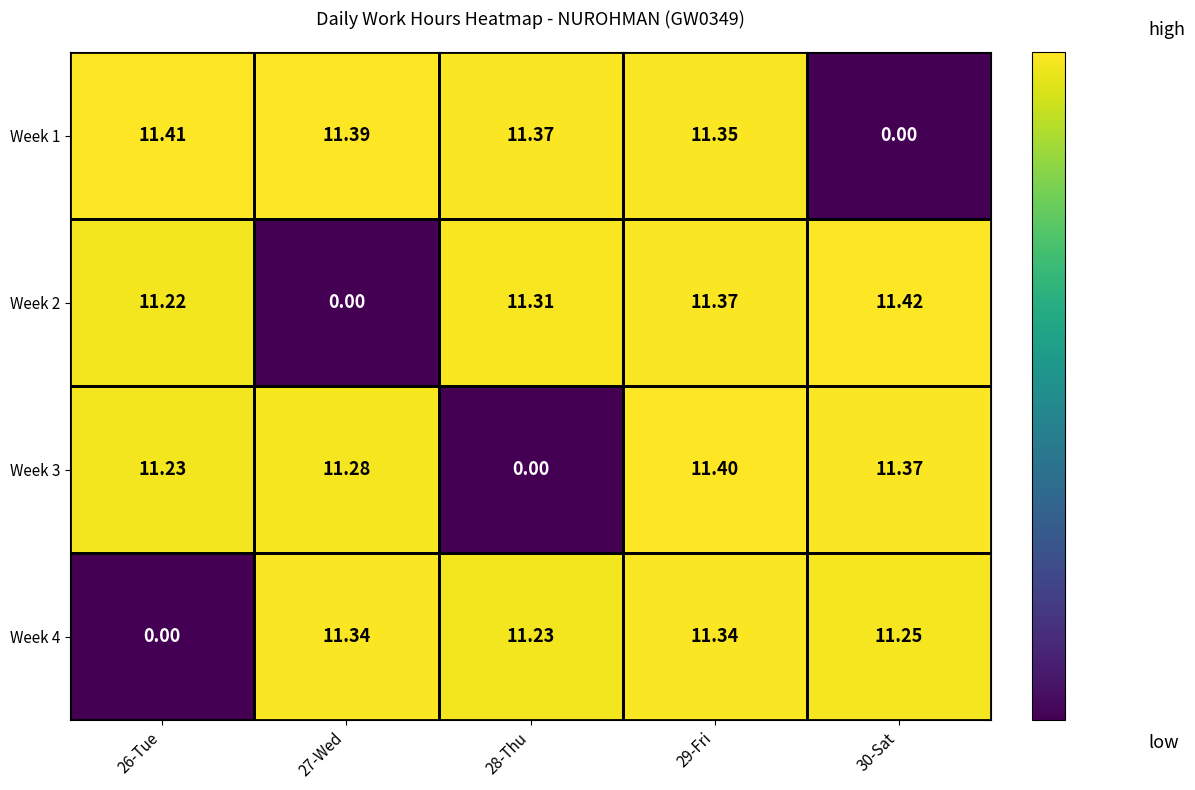

List the series in order of their peak value, lowest first.

Week 4, Week 3, Week 1, Week 2